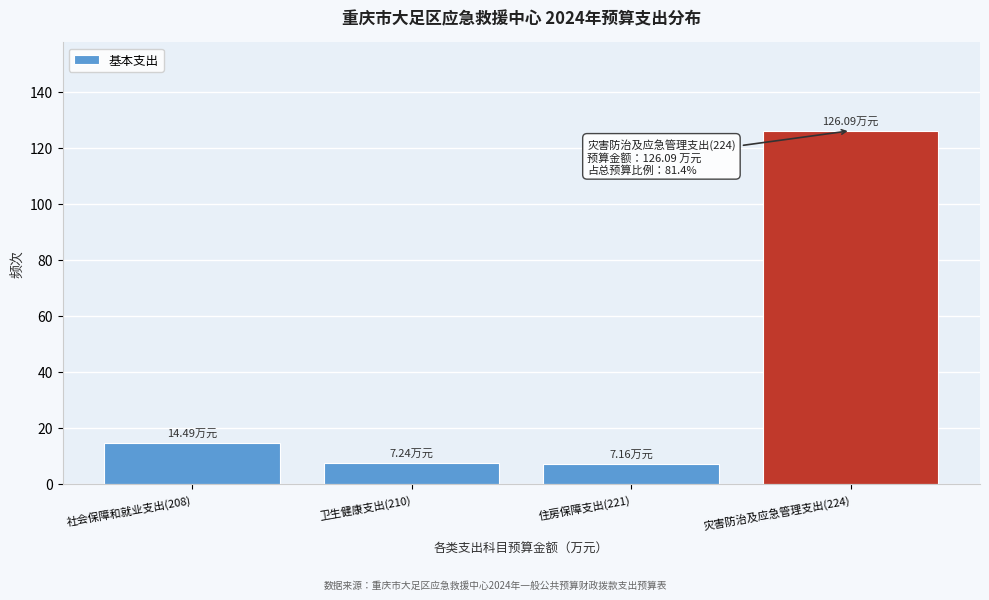

What is the sum of all values?

155.0